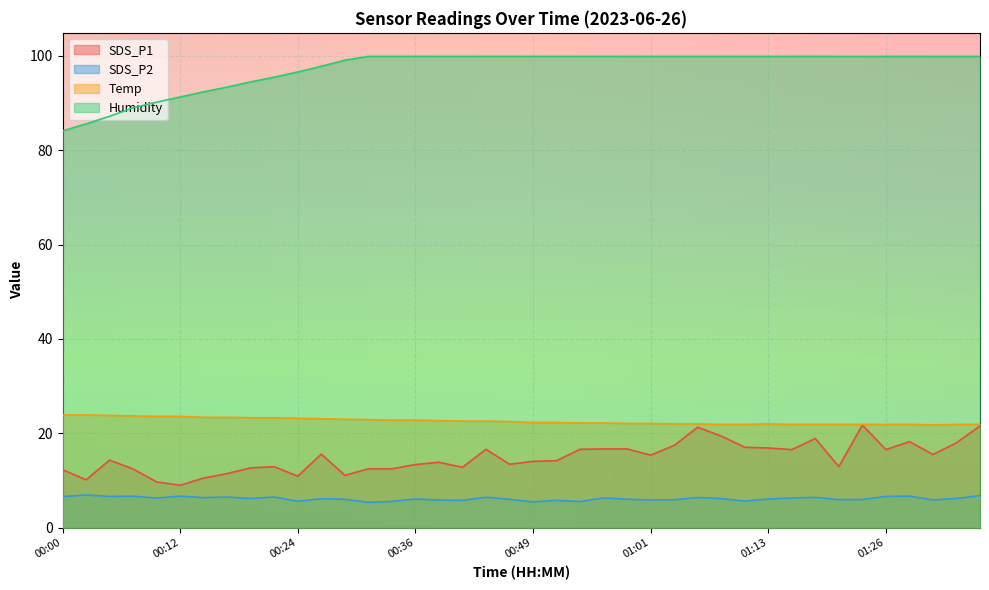

What is the value of the SDS_P2 point at the 1st from the left?

6.6